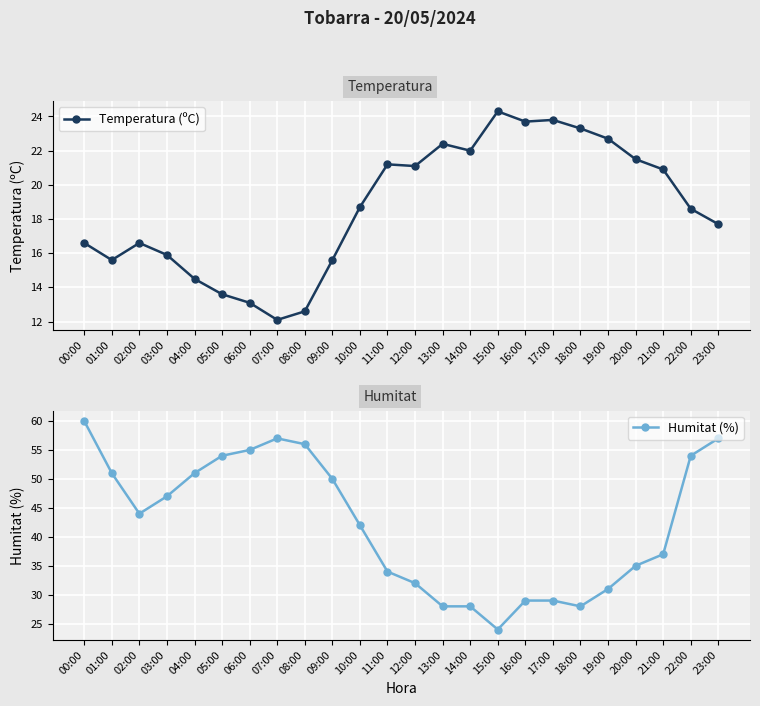

How many data points in Temperatura (ºC) are less than 18?

11